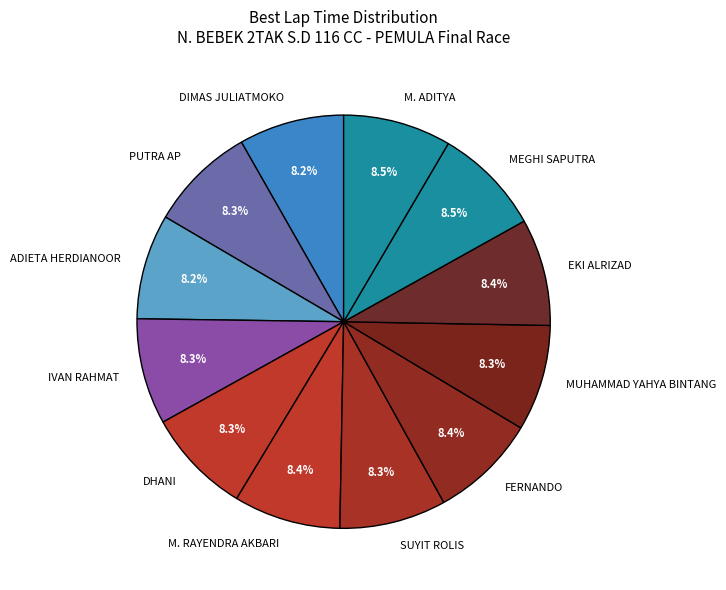

How much of the chart is everything except IVAN RAHMAT?

91.7%